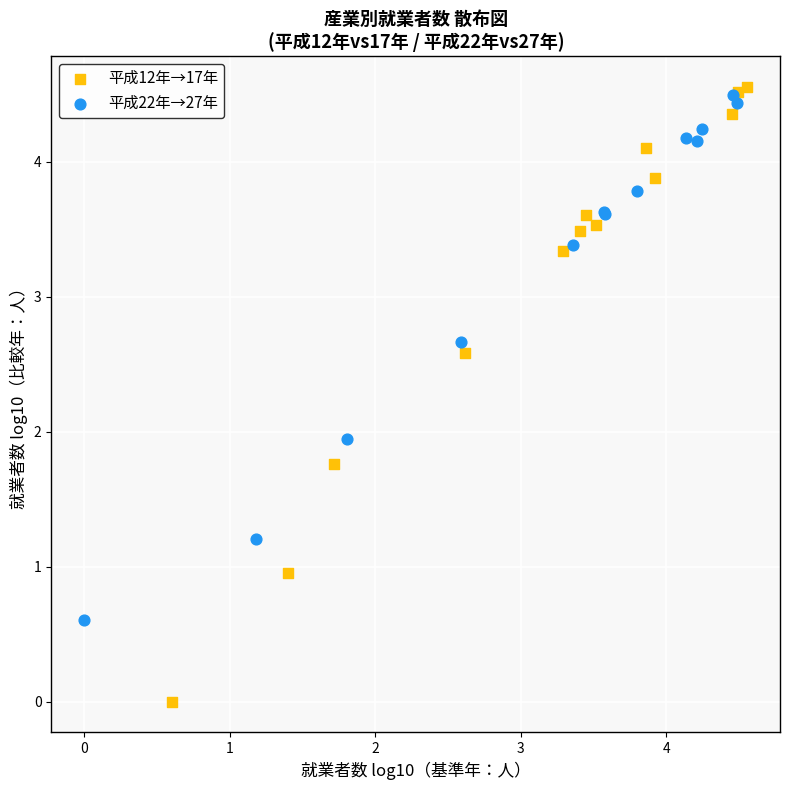

What are all the series names shown in the legend?

平成12年→17年, 平成22年→27年